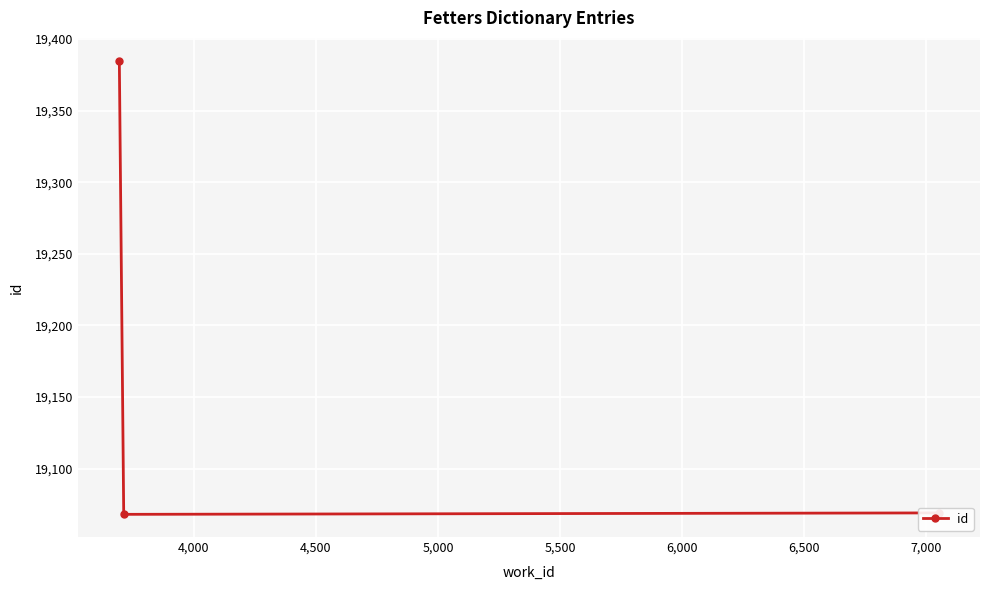

What is the value of the 1st point from the left?

19385